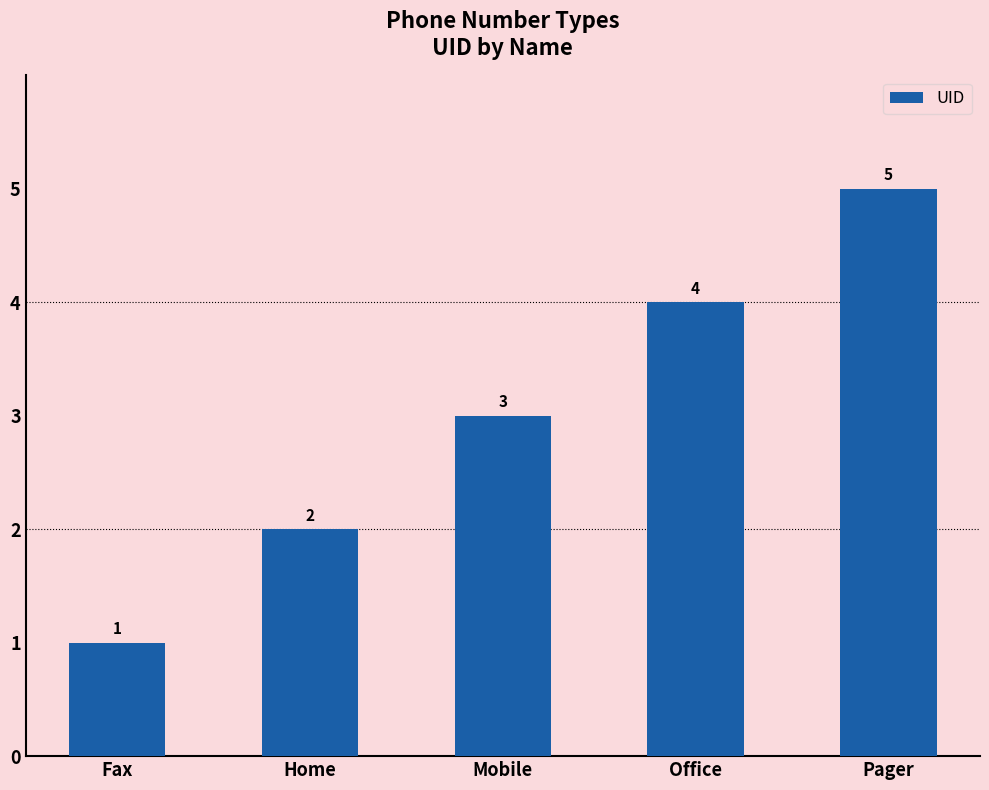

Which category has the highest value across all series?

Pager